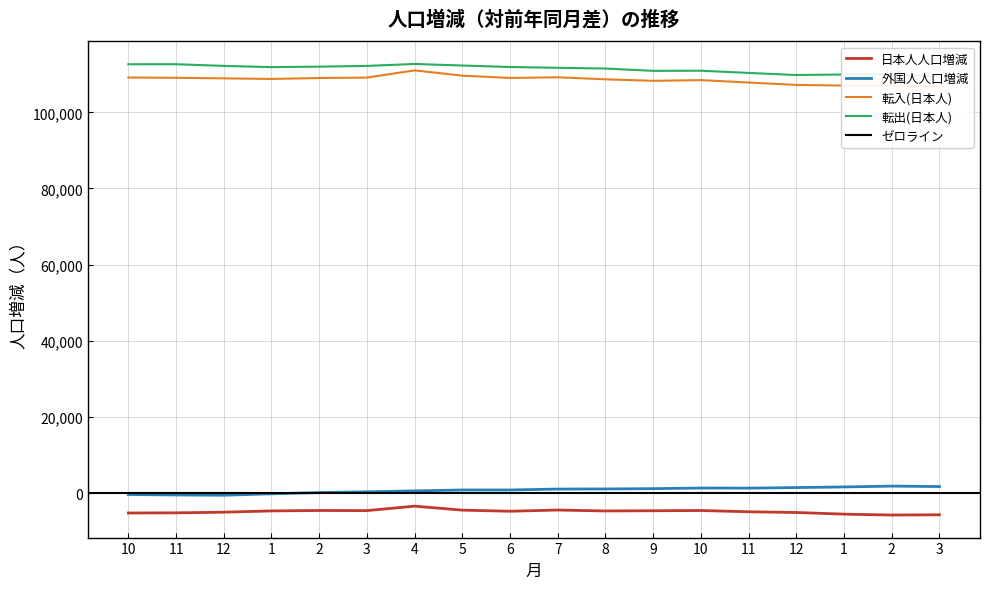

What is the total value across all series at 11?

216048